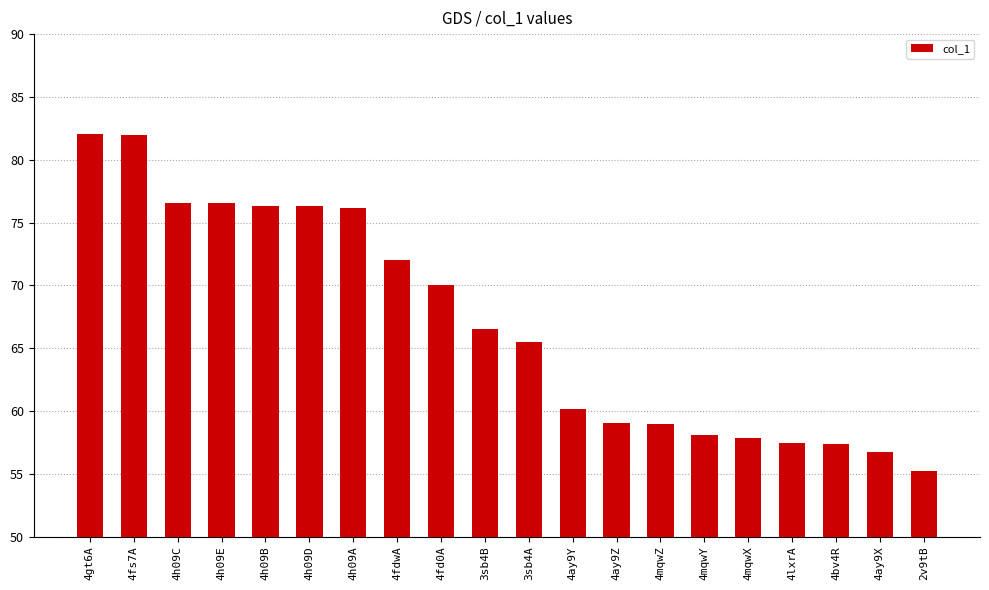

What is the label of the 7th bar from the left?

4h09A